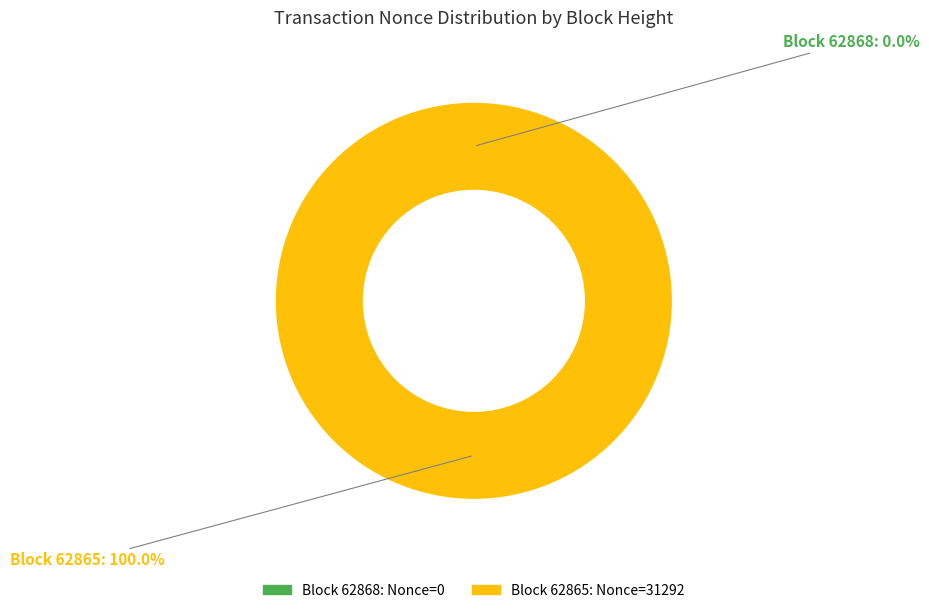

Which has a higher value, 62868 or 62865?

62865